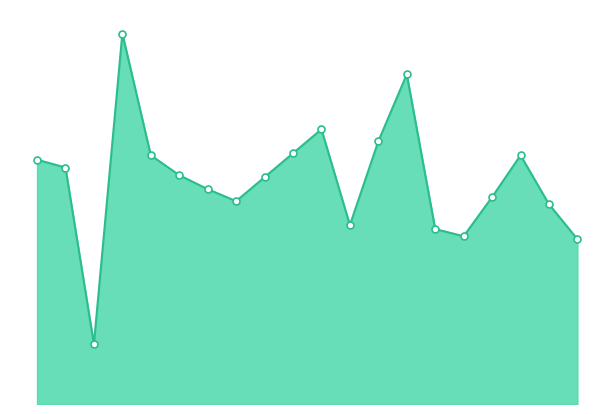

How many lines are shown in the chart?

1